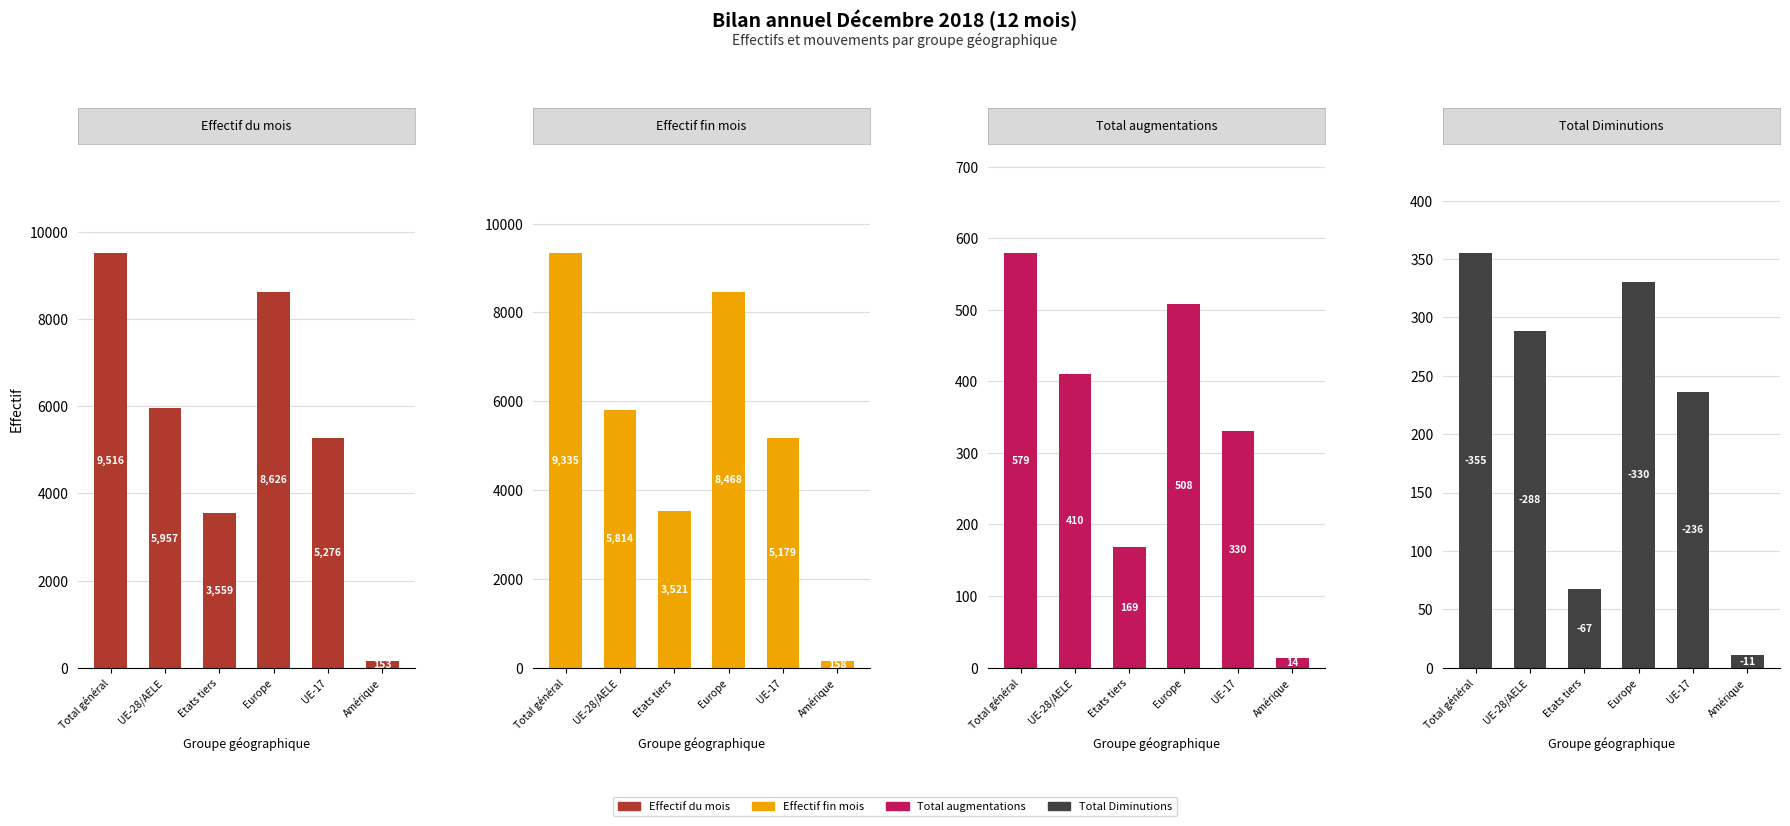

Reading left to right, what are all the values shown in this chart?

Effectif du mois considéré: 9516	5957	3559	8626	5276	153
Effectif fin mois année pr: 9335	5814	3521	8468	5179	158
Total augmentations: 579	410	169	508	330	14
Total Diminutions: 355	288	67	330	236	11